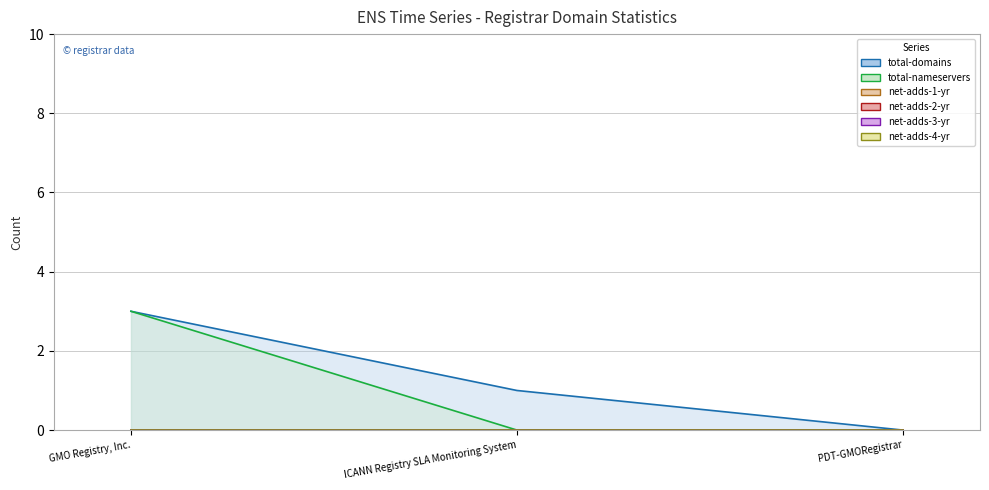

Reading left to right, extract all data points from this chart.

total-domains: GMO Registry, Inc.=3	ICANN Registry SLA Monitoring System=1	PDT-GMORegistrar=0
total-nameservers: GMO Registry, Inc.=3	ICANN Registry SLA Monitoring System=0	PDT-GMORegistrar=0
net-adds-1-yr: GMO Registry, Inc.=0	ICANN Registry SLA Monitoring System=0	PDT-GMORegistrar=0
net-adds-2-yr: GMO Registry, Inc.=0	ICANN Registry SLA Monitoring System=0	PDT-GMORegistrar=0
net-adds-3-yr: GMO Registry, Inc.=0	ICANN Registry SLA Monitoring System=0	PDT-GMORegistrar=0
net-adds-4-yr: GMO Registry, Inc.=0	ICANN Registry SLA Monitoring System=0	PDT-GMORegistrar=0